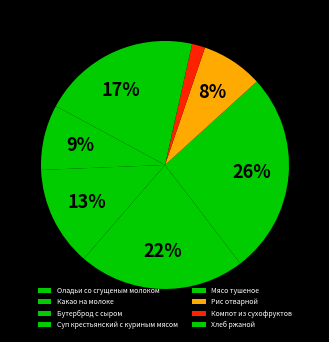

What percentage is the Бутерброд с сыром slice, to the nearest percent?

13%